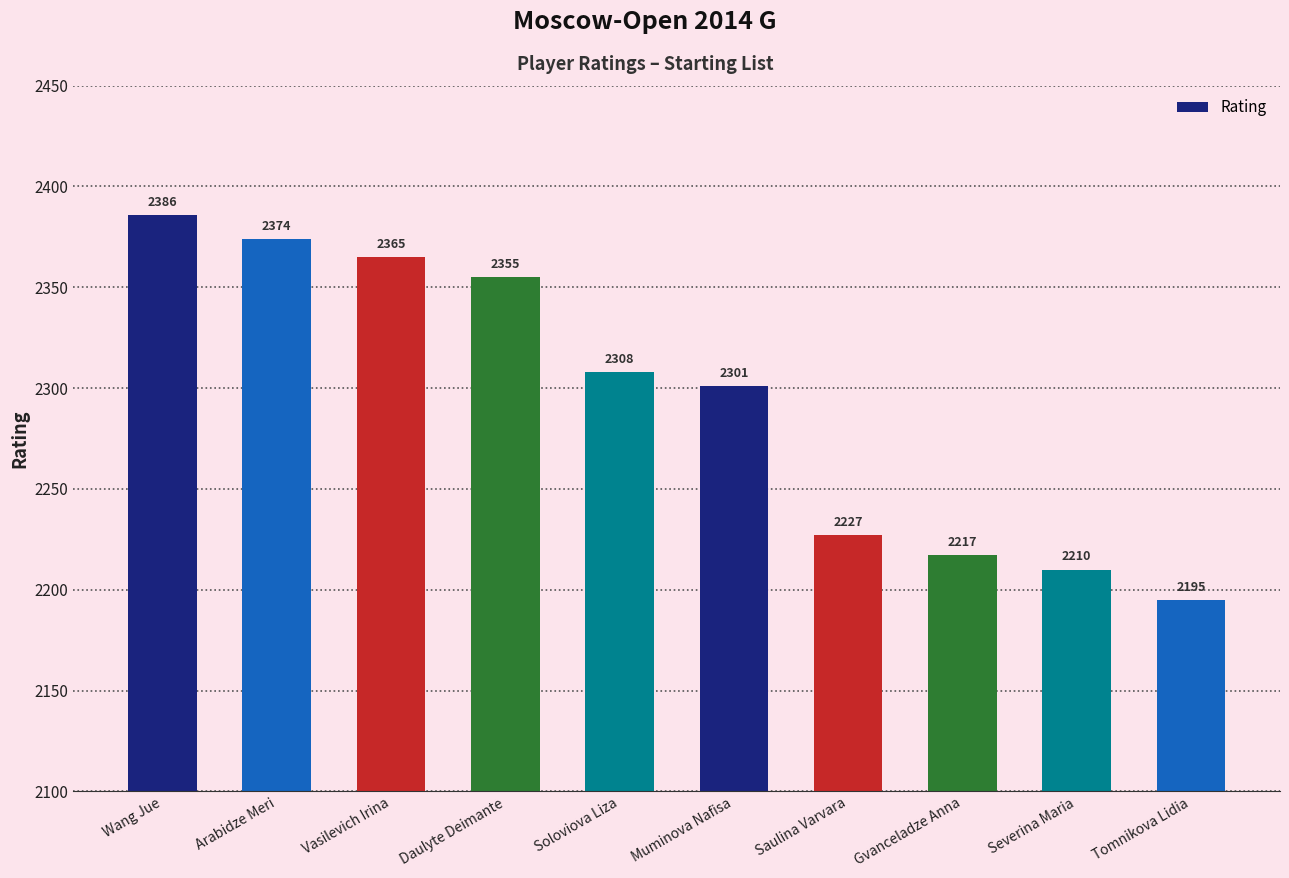

What is the label of the 2nd bar from the right?

Severina Maria